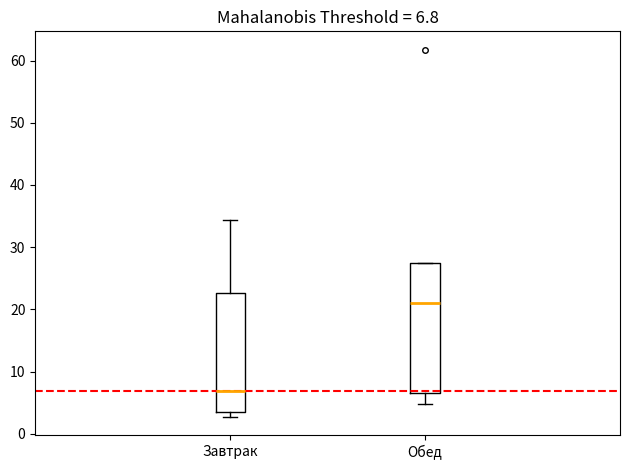

Comparing the boxes themselves (not the whiskers), which one is the tallest?

Обед